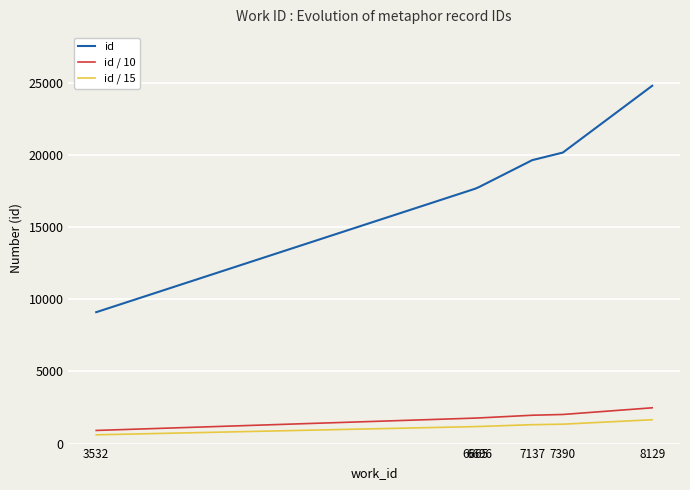

What is the minimum value for id / 10?

911